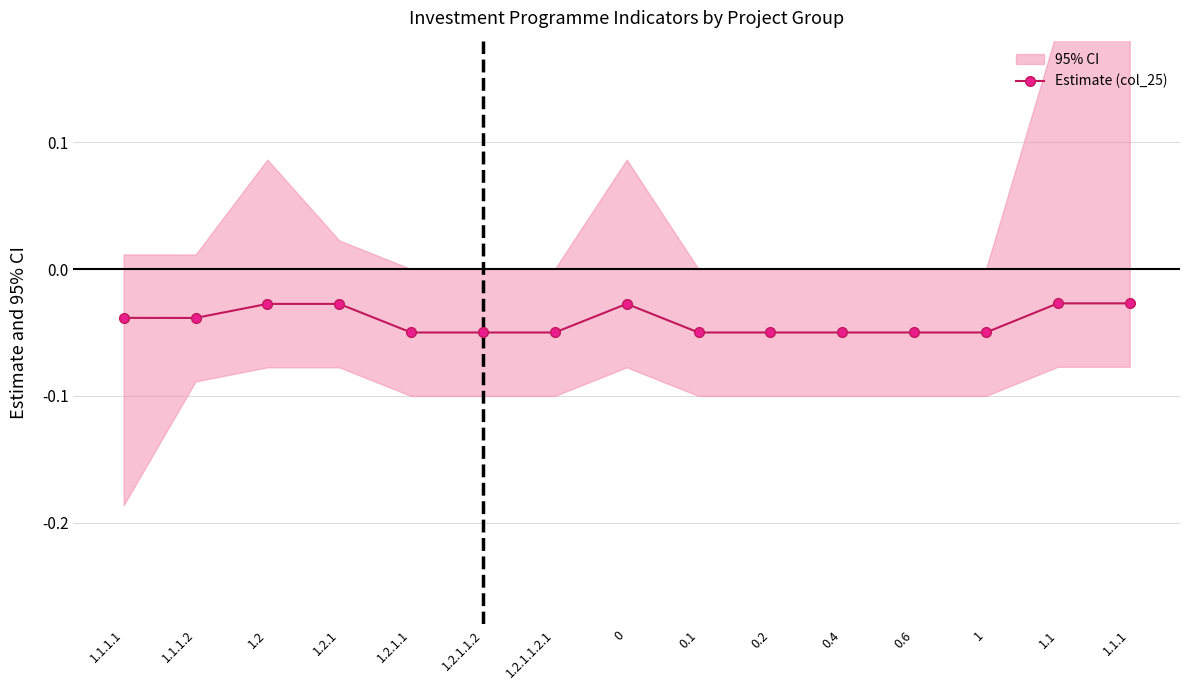

What is the smallest value displayed?

-0.1